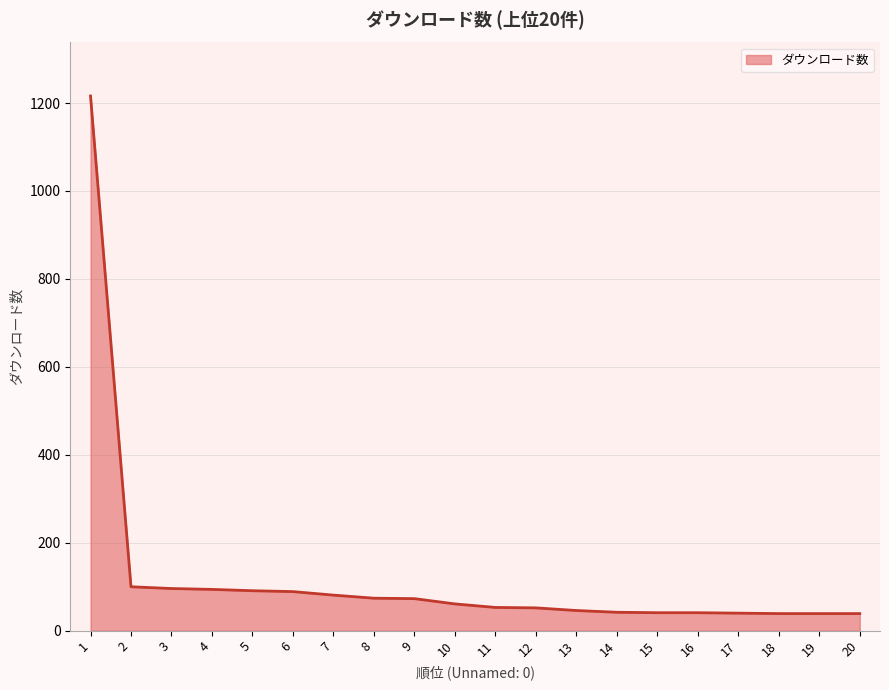

Is it true that the value at 7 is 81?

True